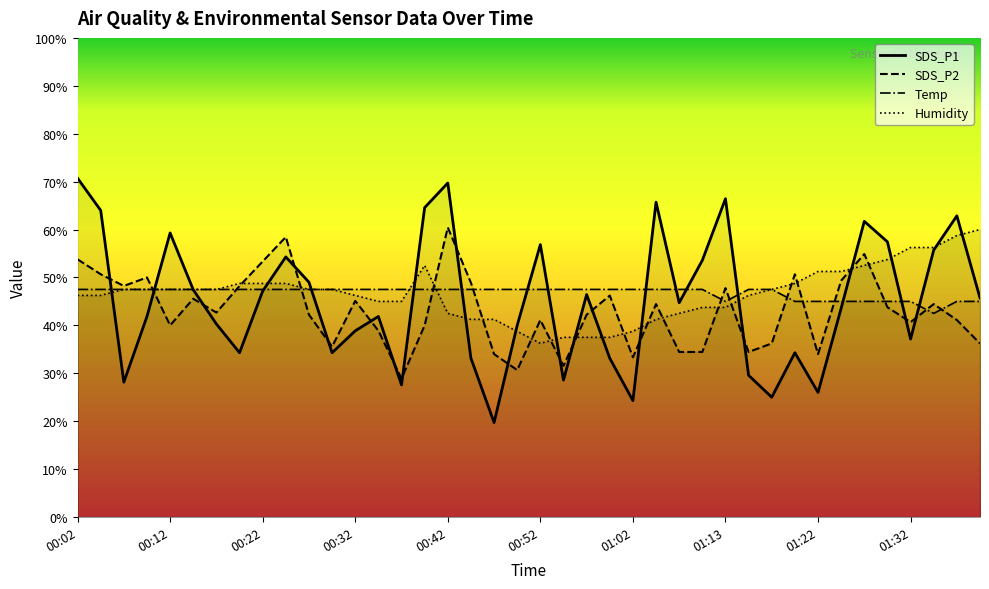

Read the Humidity value at 00:12.

47.5